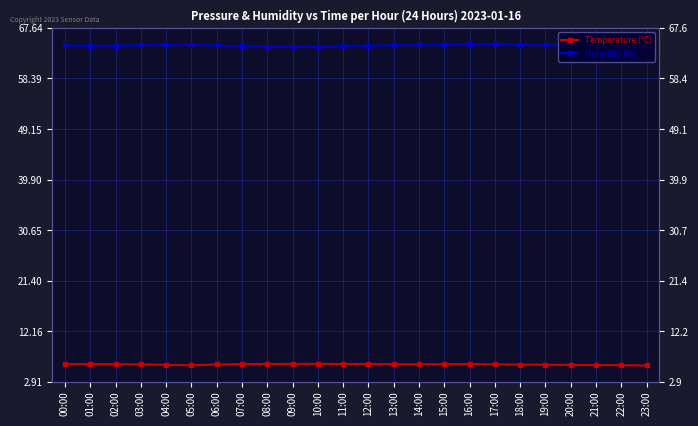

True or false: Temperature (°C) has more than 2 interior local peaks.

True